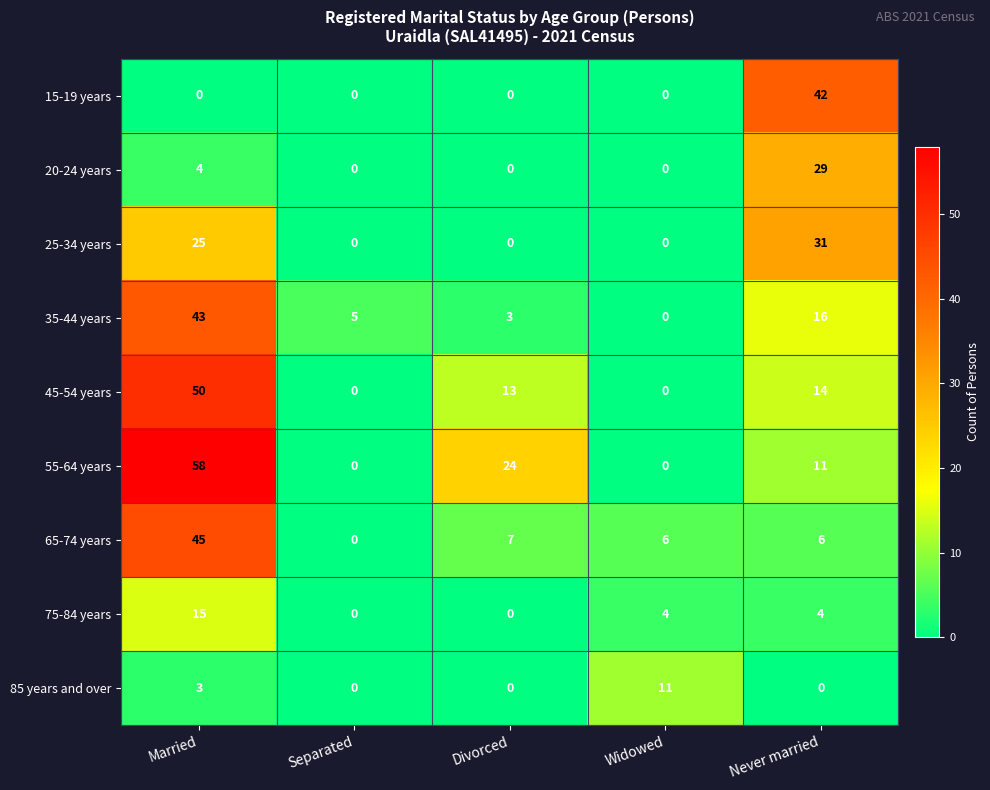

Which series changed the most between Separated and Never married?

15-19 years